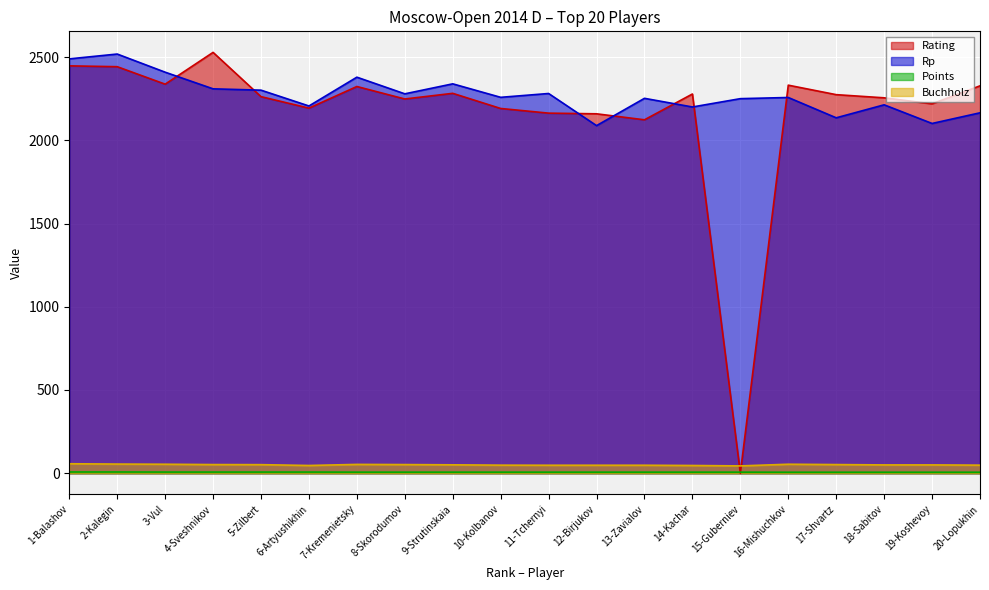

List the series in order of their peak value, lowest first.

Points, Buchholz, Rp, Rating